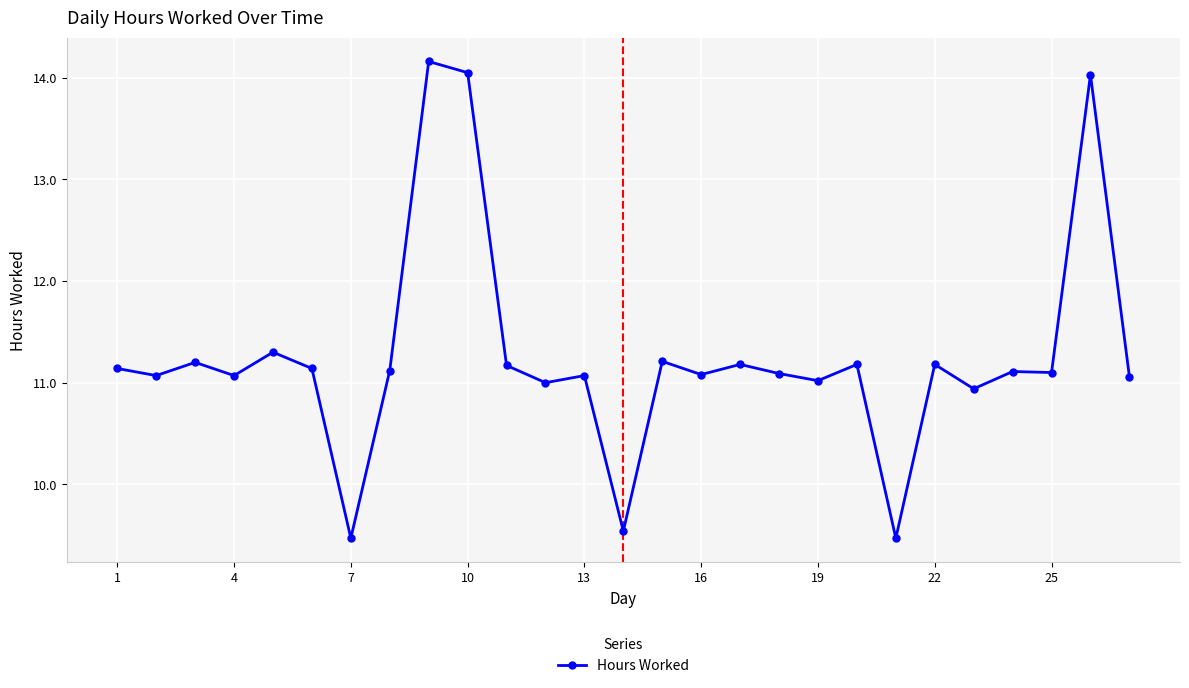

What is the difference between the maximum and minimum values?

4.7